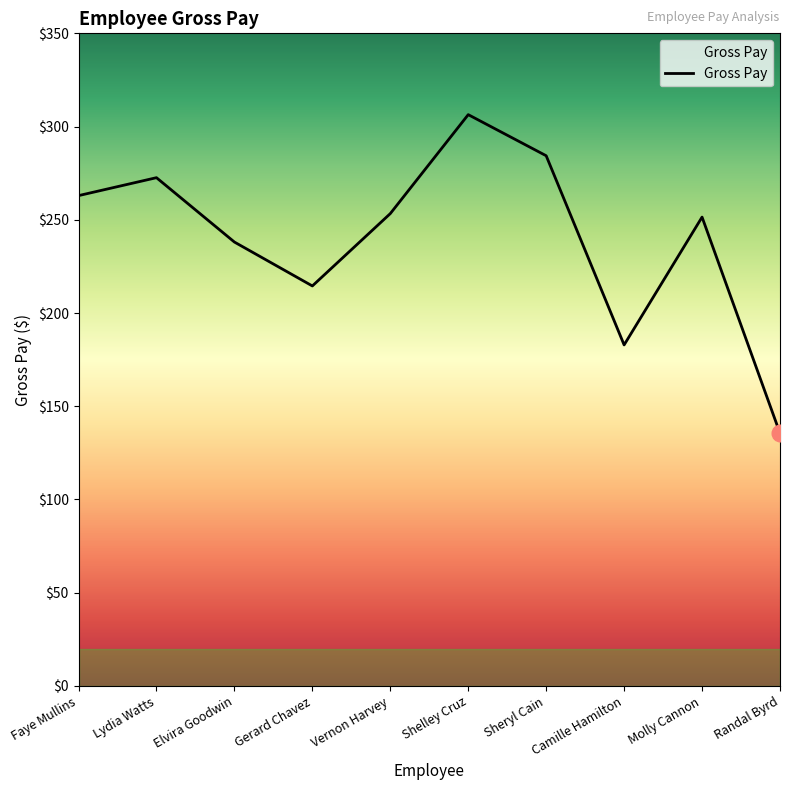

Reading right to left, what are all the values shown in this chart?

Randal Byrd=135.5	Molly Cannon=251.4	Camille Hamilton=182.9	Sheryl Cain=284.4	Shelley Cruz=306.4	Vernon Harvey=253.3	Gerard Chavez=214.5	Elvira Goodwin=238.1	Lydia Watts=272.6	Faye Mullins=263.0